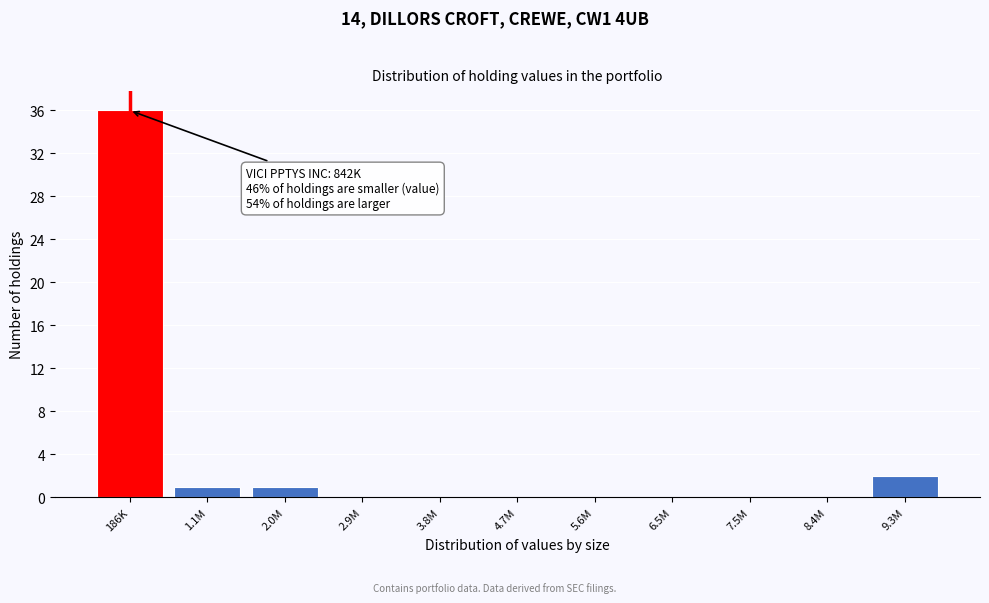

Reading right to left, list all the values displayed in this chart.

9.3M=2	8.4M=0	7.5M=0	6.5M=0	5.6M=0	4.7M=0	3.8M=0	2.9M=0	2.0M=1	1.1M=1	186K=36